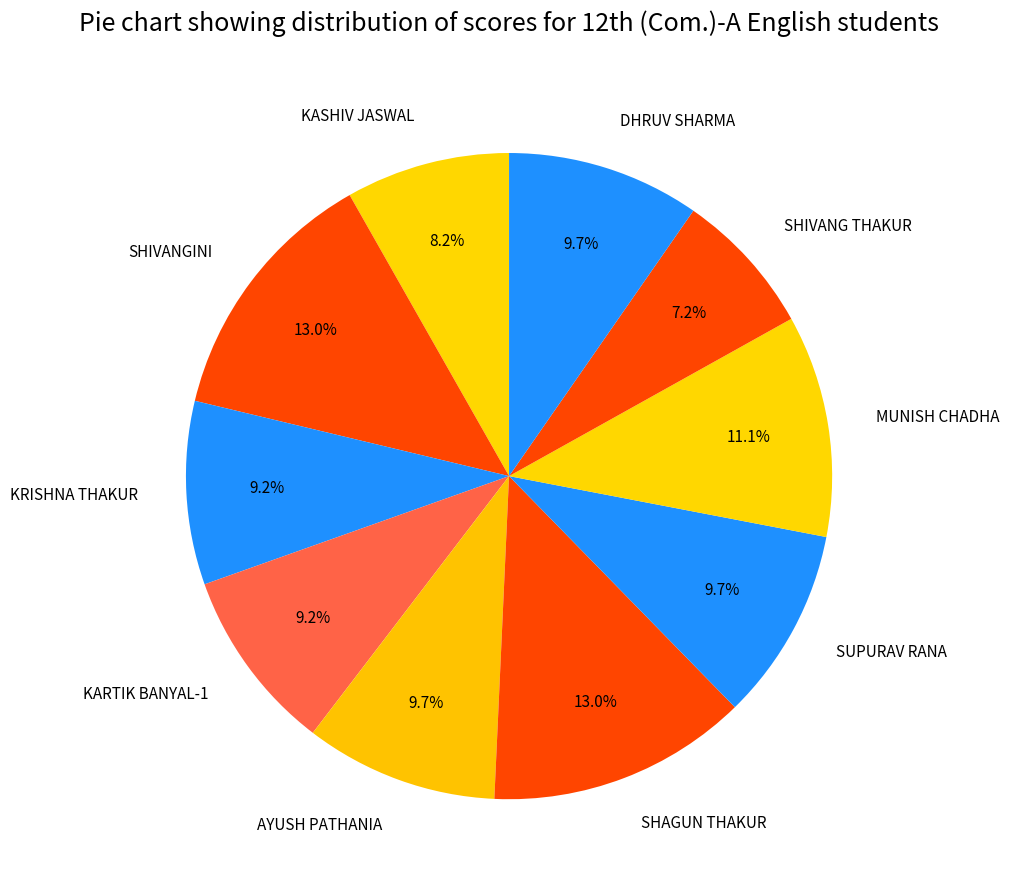

Is the sum of KASHIV JASWAL and SHIVANG THAKUR greater than half?

No